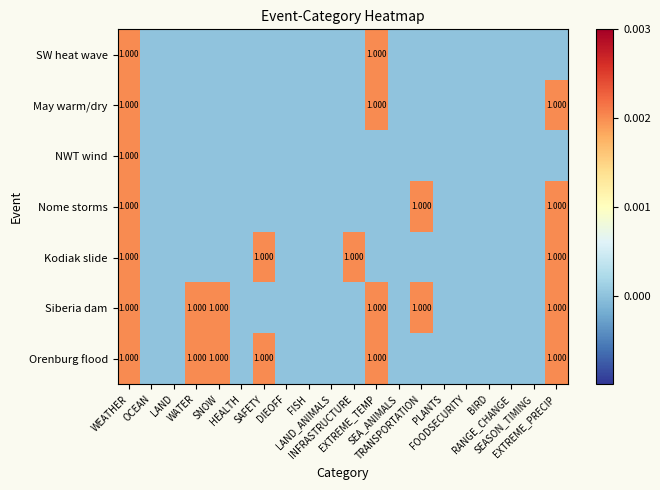

At how many categories does at least one series exceed 0?

8